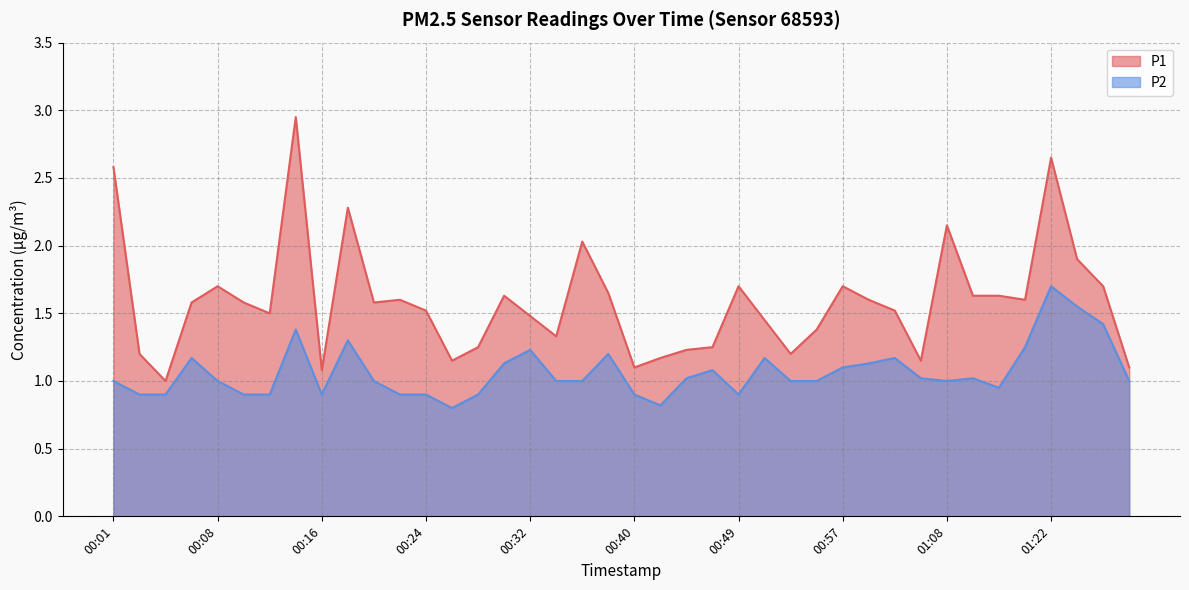

What is the sum of the P2 values at 00:10 and 00:24?

1.8